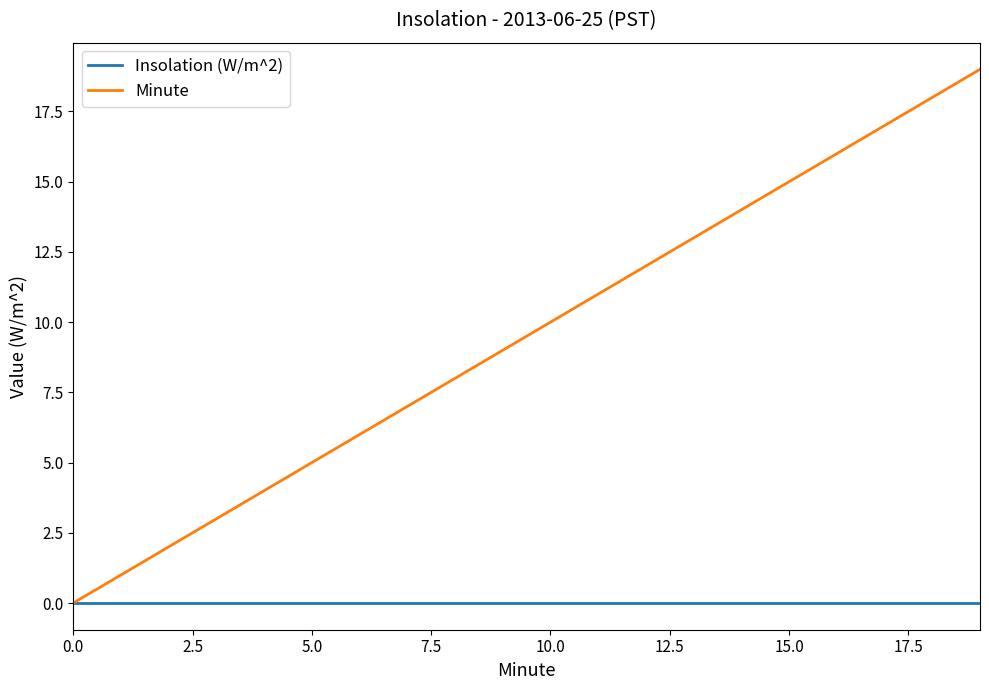

Which series has the largest range (max minus min)?

Minute